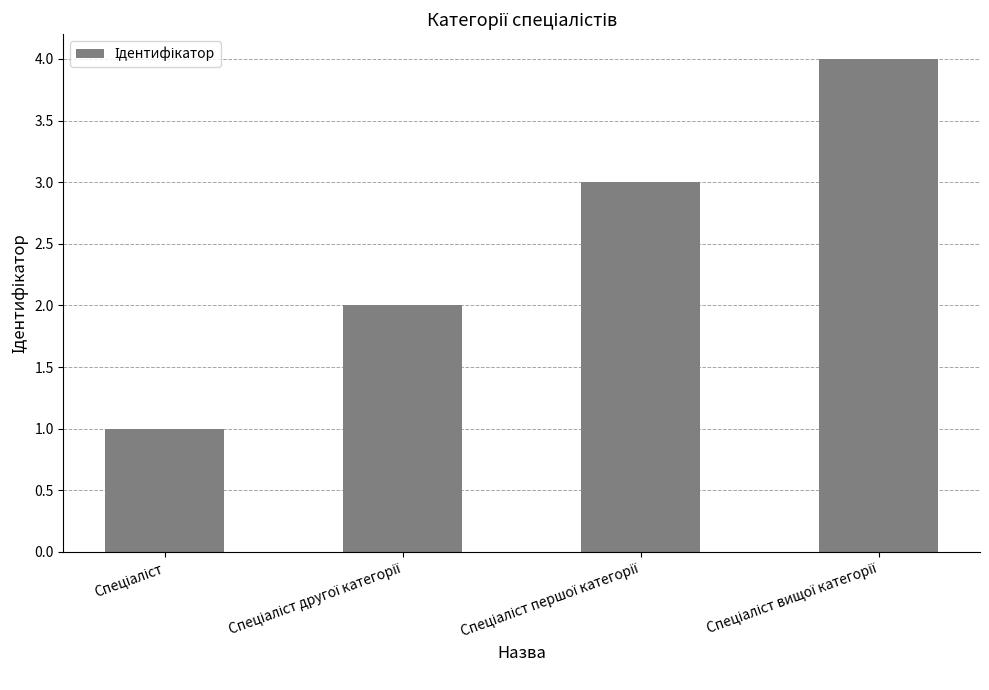

What is the maximum value shown in the chart?

4